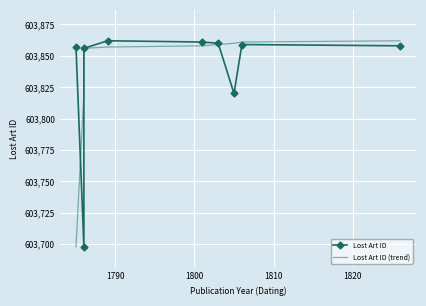

What is the difference between the maximum and minimum values in the Lost Art ID series?

164